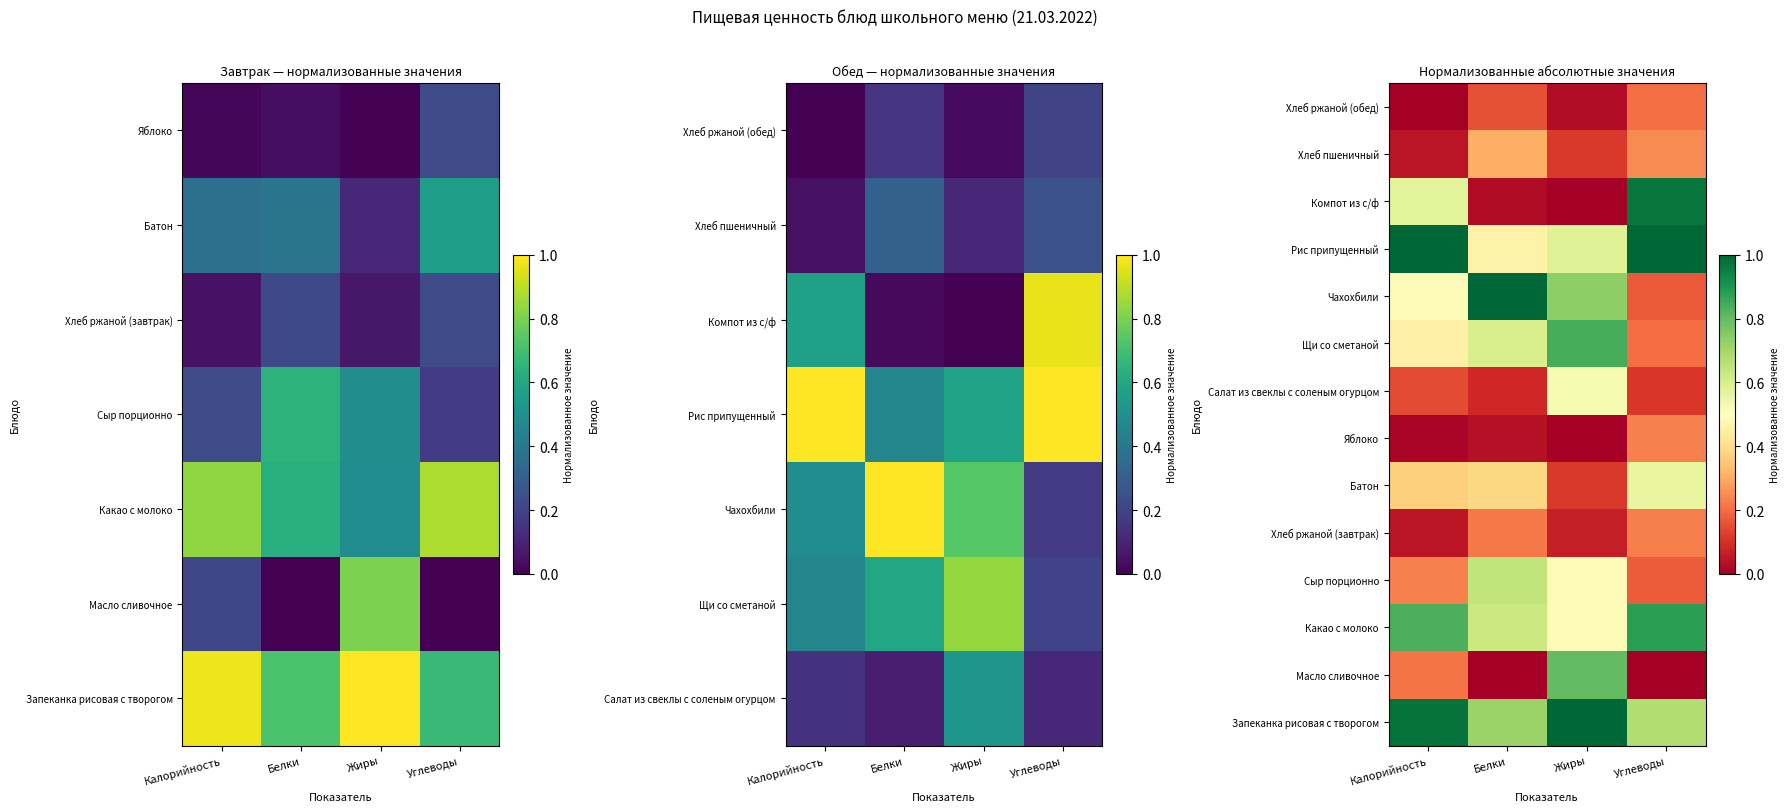

At how many categories does at least one series exceed 0?

4